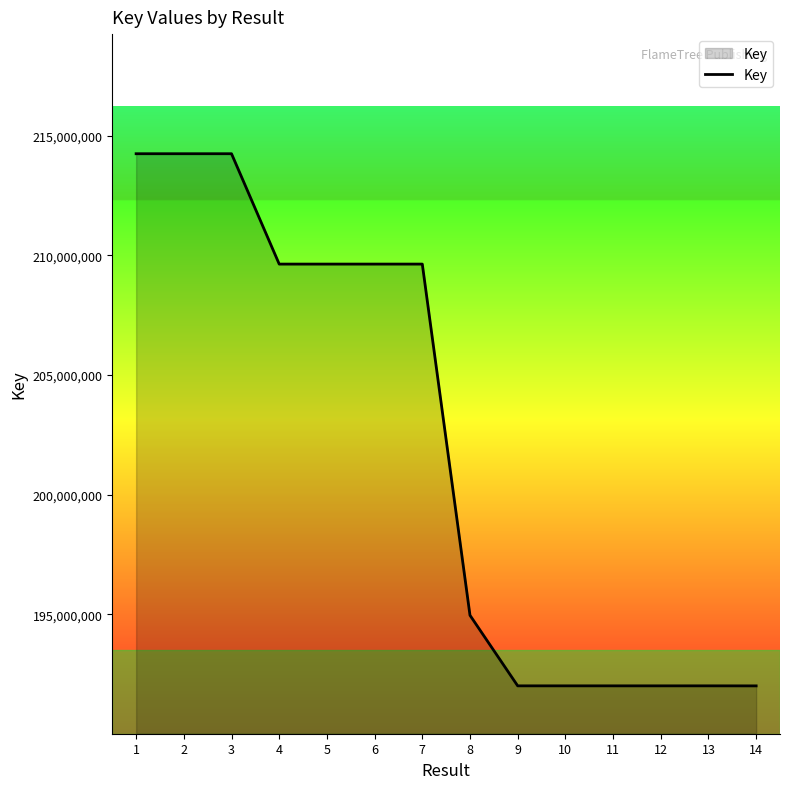

Is it true that the value at 11 is 262759501?

False